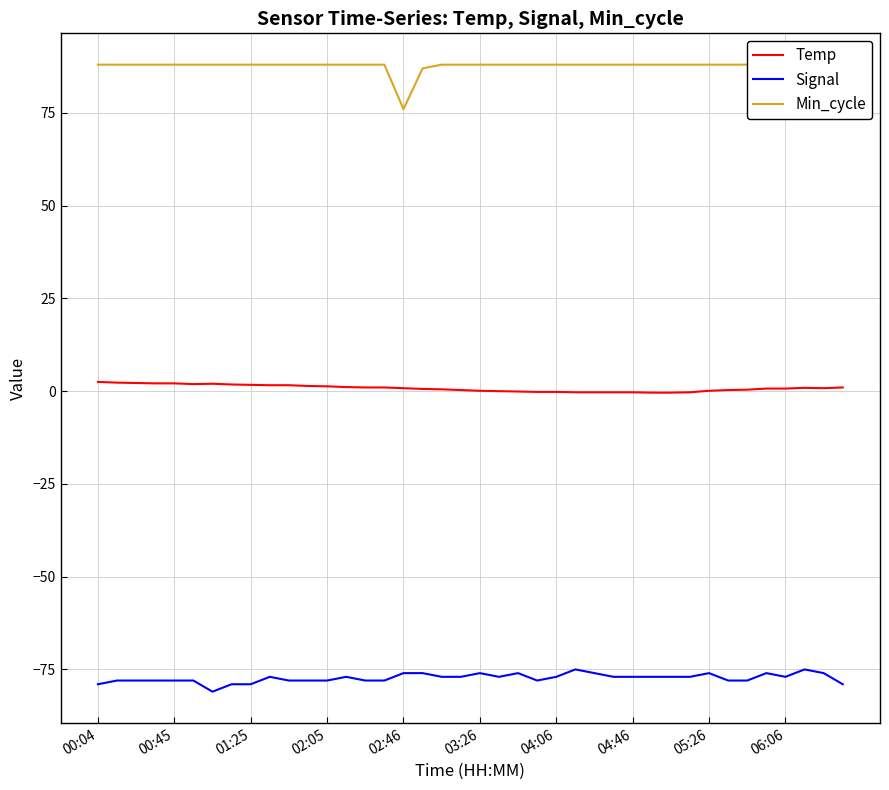

What is the minimum value for Temp?

-0.4